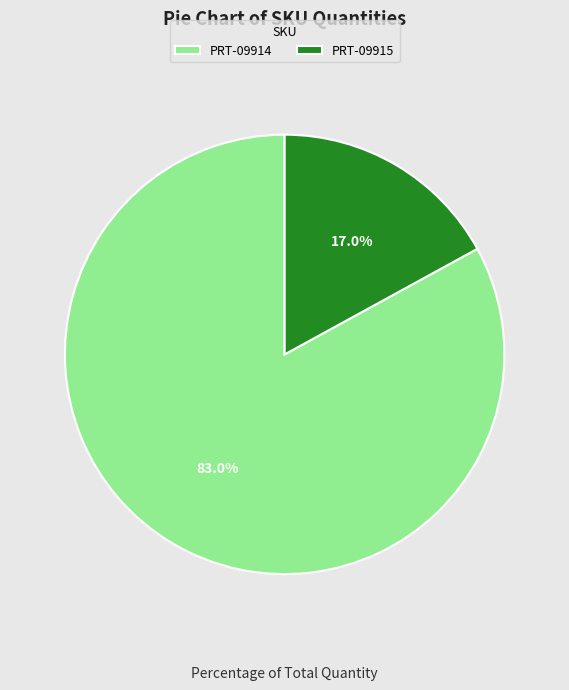

Rank the categories by value from highest to lowest.

PRT-09914, PRT-09915